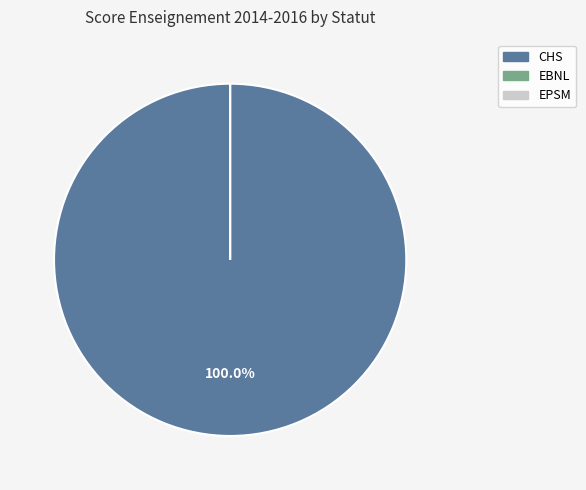

To the nearest percent, what is the difference between the largest and smallest slice percentages?

42%